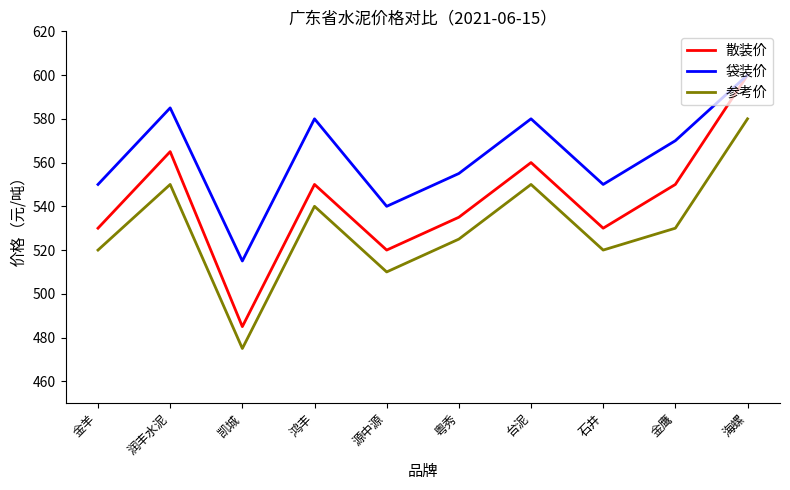

Which series has the largest range (max minus min)?

散装价